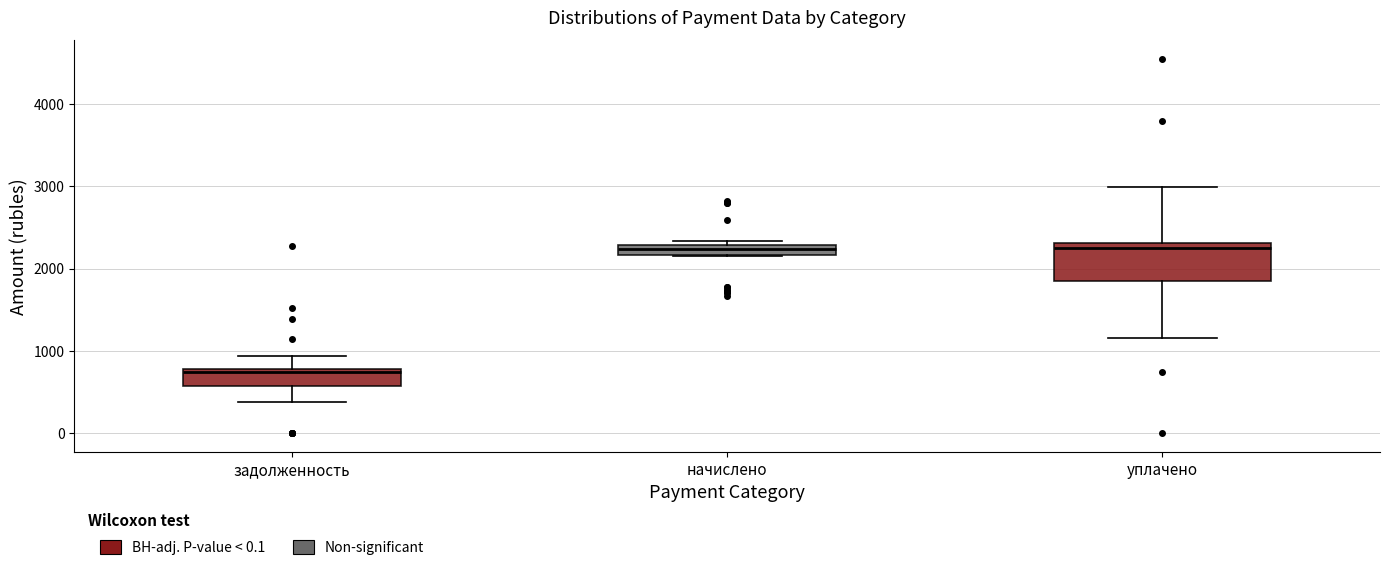

Which box has the lowest median line?

задолженность